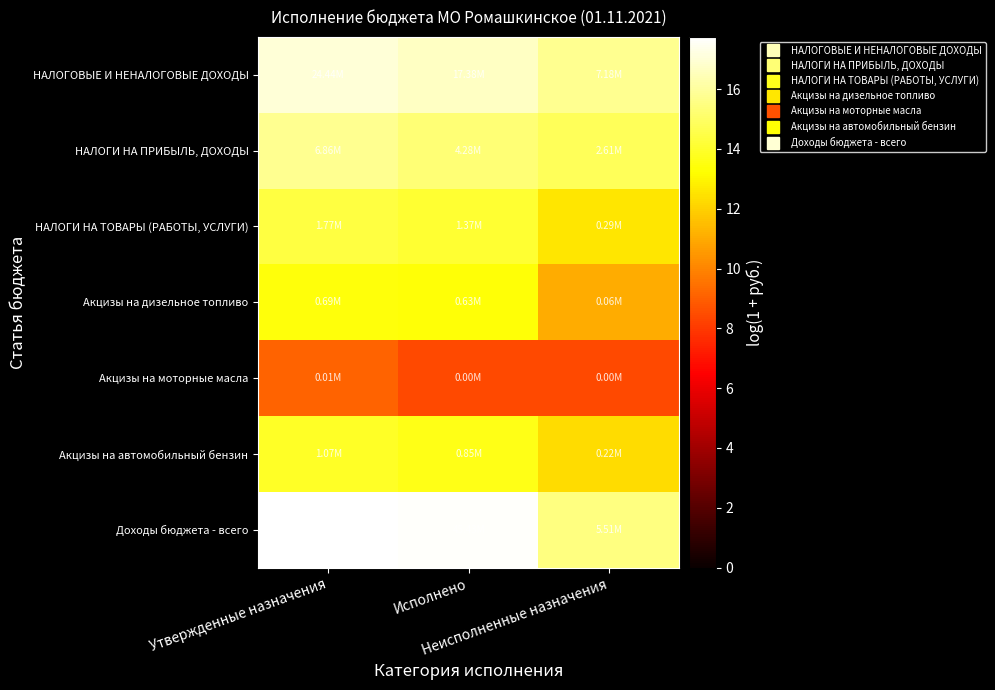

Reading left to right, what are all the values shown in this chart?

НАЛОГОВЫЕ И НЕНАЛОГОВЫЕ ДОХОДЫ: Утвержденные назначения=17.0	Исполнено=16.7	Неисполненные назначения=15.8
НАЛОГИ НА ПРИБЫЛЬ, ДОХОДЫ: Утвержденные назначения=15.7	Исполнено=15.3	Неисполненные назначения=14.8
НАЛОГИ НА ТОВАРЫ (РАБОТЫ, УСЛУГИ): Утвержденные назначения=14.4	Исполнено=14.1	Неисполненные назначения=12.6
Акцизы на дизельное топливо: Утвержденные назначения=13.4	Исполнено=13.3	Неисполненные назначения=11.0
Акцизы на моторные масла: Утвержденные назначения=9.1	Исполнено=8.4	Неисполненные назначения=8.4
Акцизы на автомобильный бензин: Утвержденные назначения=13.9	Исполнено=13.7	Неисполненные назначения=12.3
Доходы бюджета - всего: Утвержденные назначения=17.7	Исполнено=17.6	Неисполненные назначения=15.5